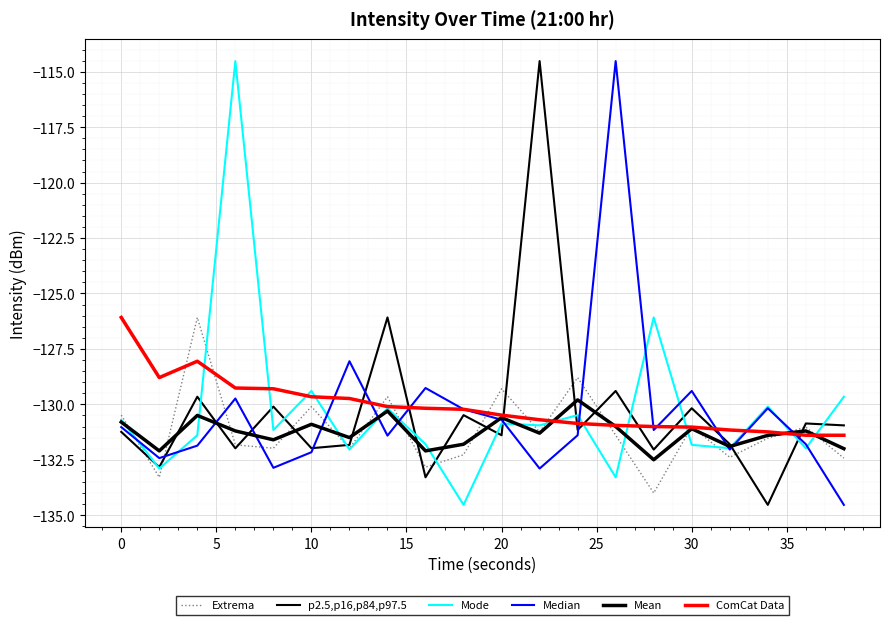

Is this an area chart (filled region under the line)?

No